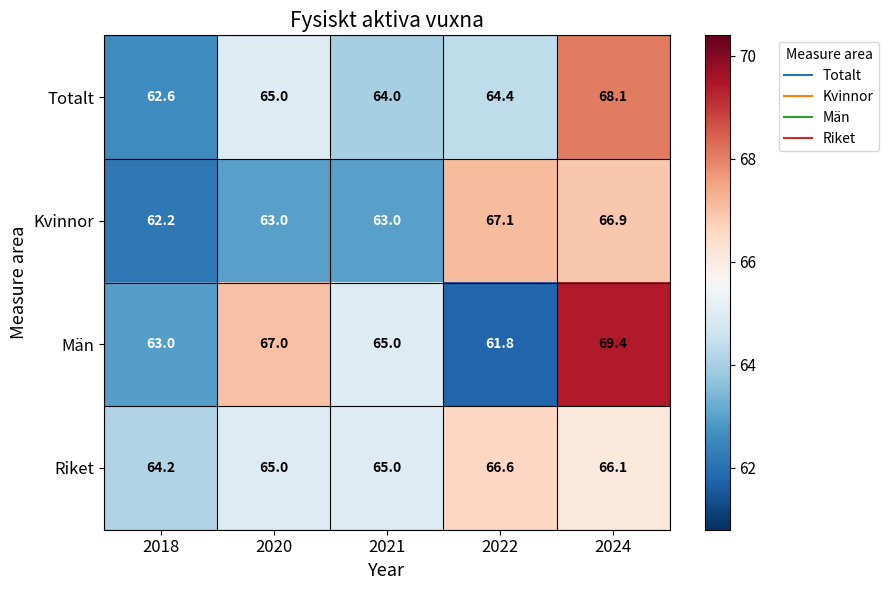

How many series are shown in this chart?

4